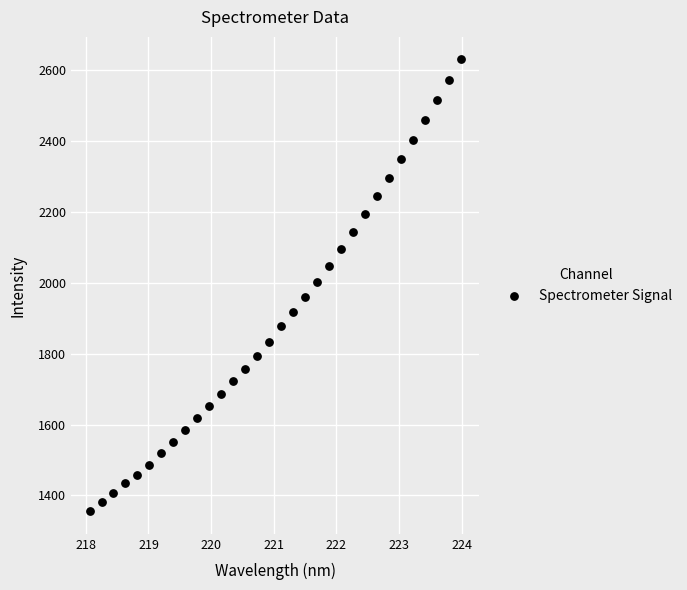

What is the range of Y values (max minus min)?

1274.7